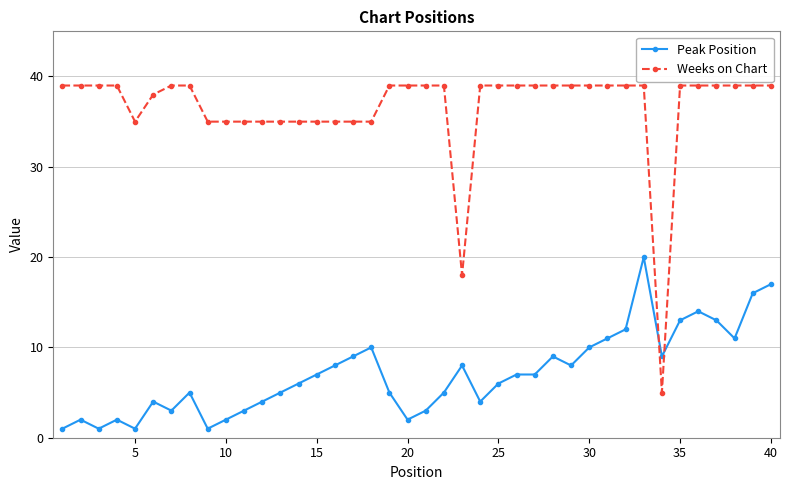

What is the difference between the maximum and minimum values in the Weeks on Chart series?

34